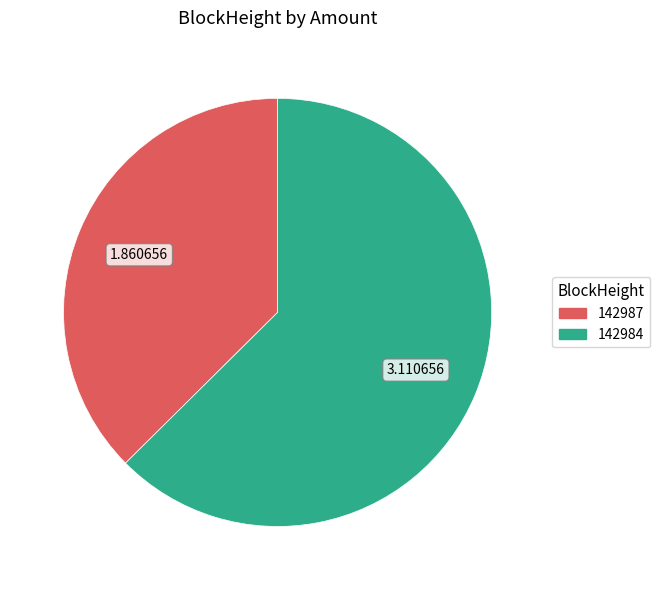

What is the majority slice?

142984